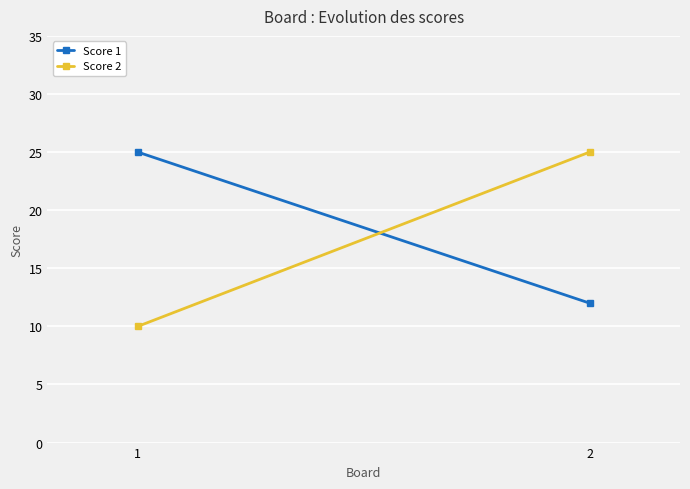

What is the value of the Score 1 point at the 1st from the left?

25